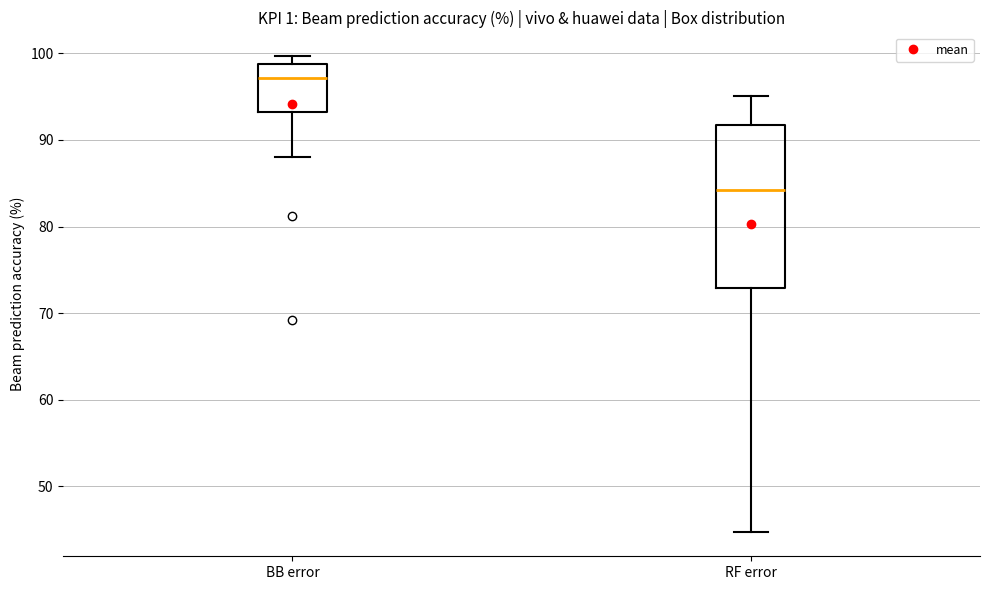

Comparing the boxes themselves (not the whiskers), which one is the tallest?

RF error